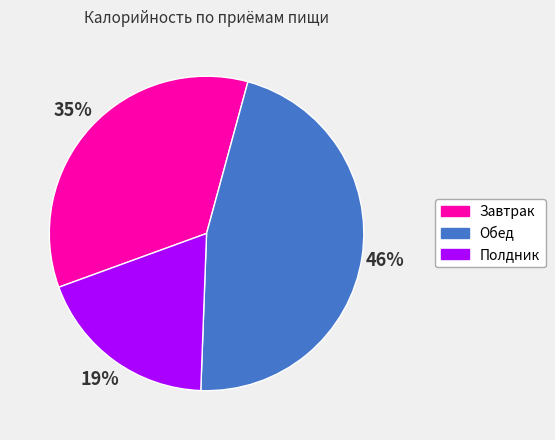

The Завтрак slice represents 35% of the pie. True or false?

True